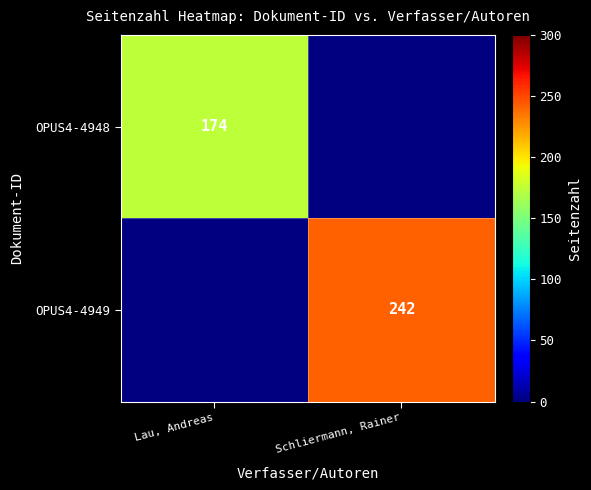

True or false: OPUS4-4949 has a value of 242 at Schliermann, Rainer.

True